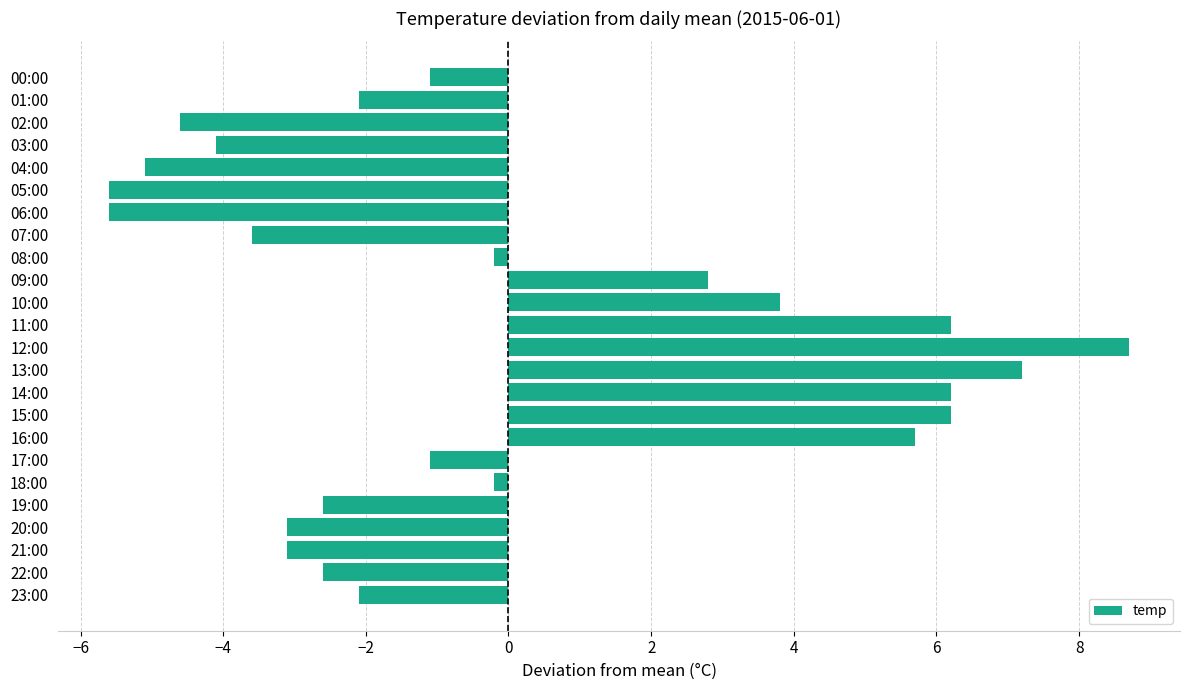

How many bars are there in total?

24